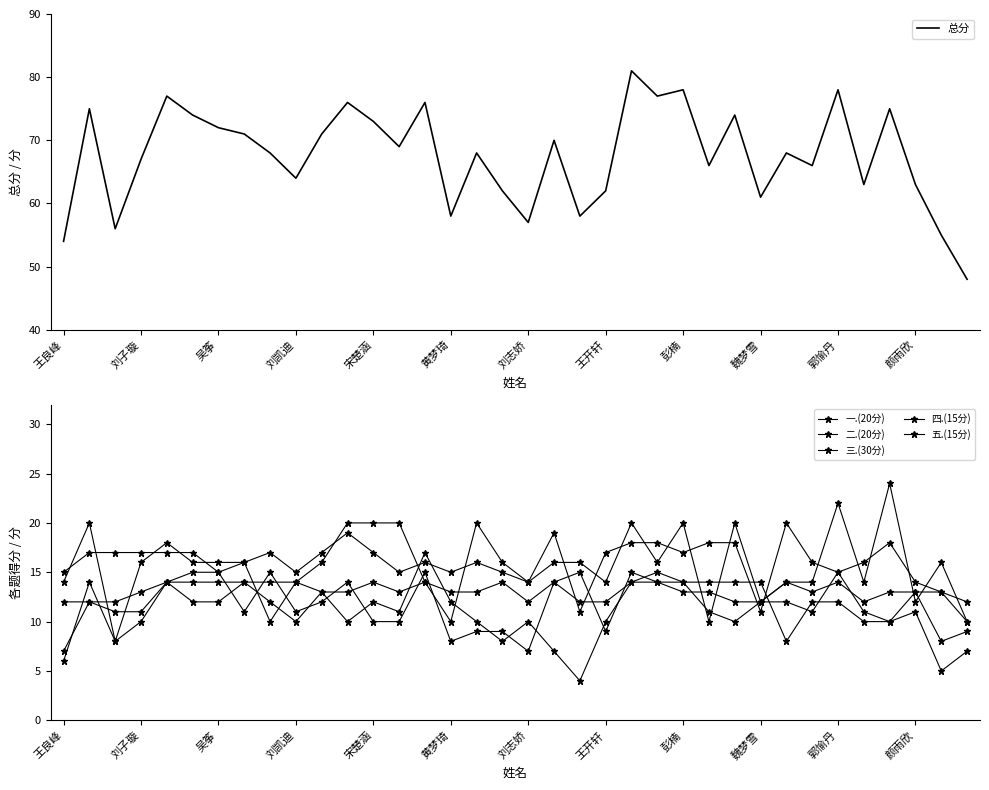

What is the highest value of the 总分 series?

81